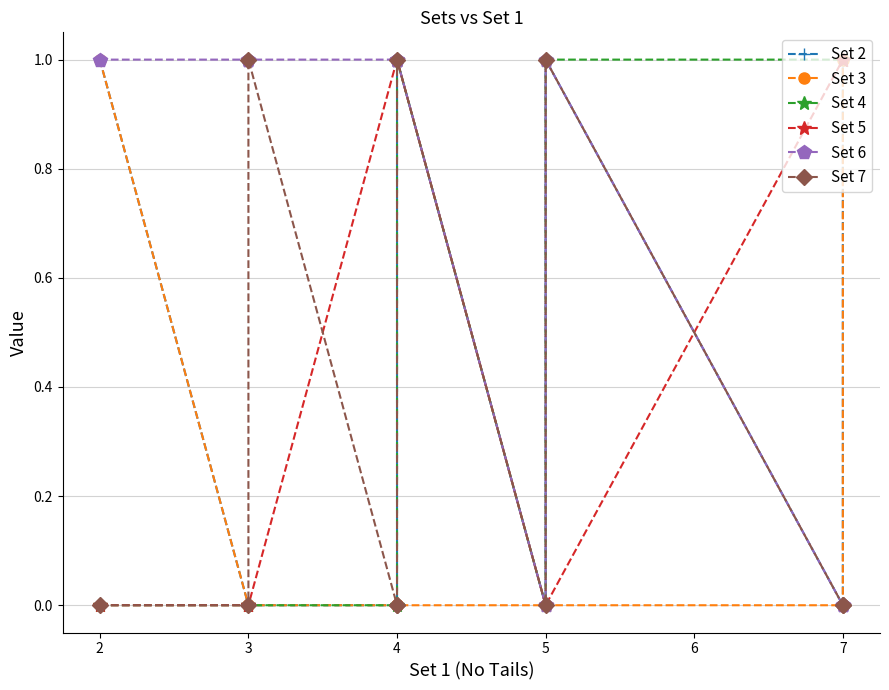

What is the difference between the highest and lowest values at 3?

1